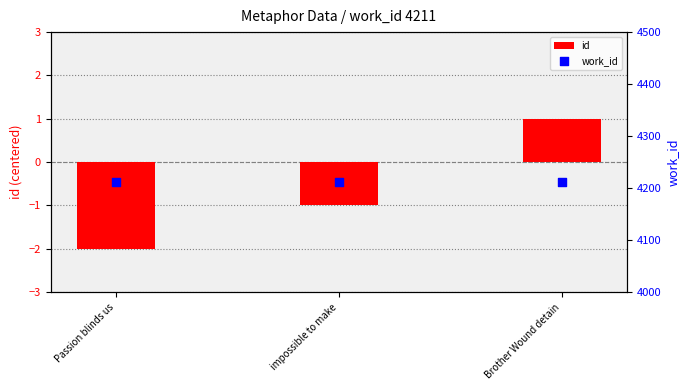

Which series has the largest total across all categories?

work_id